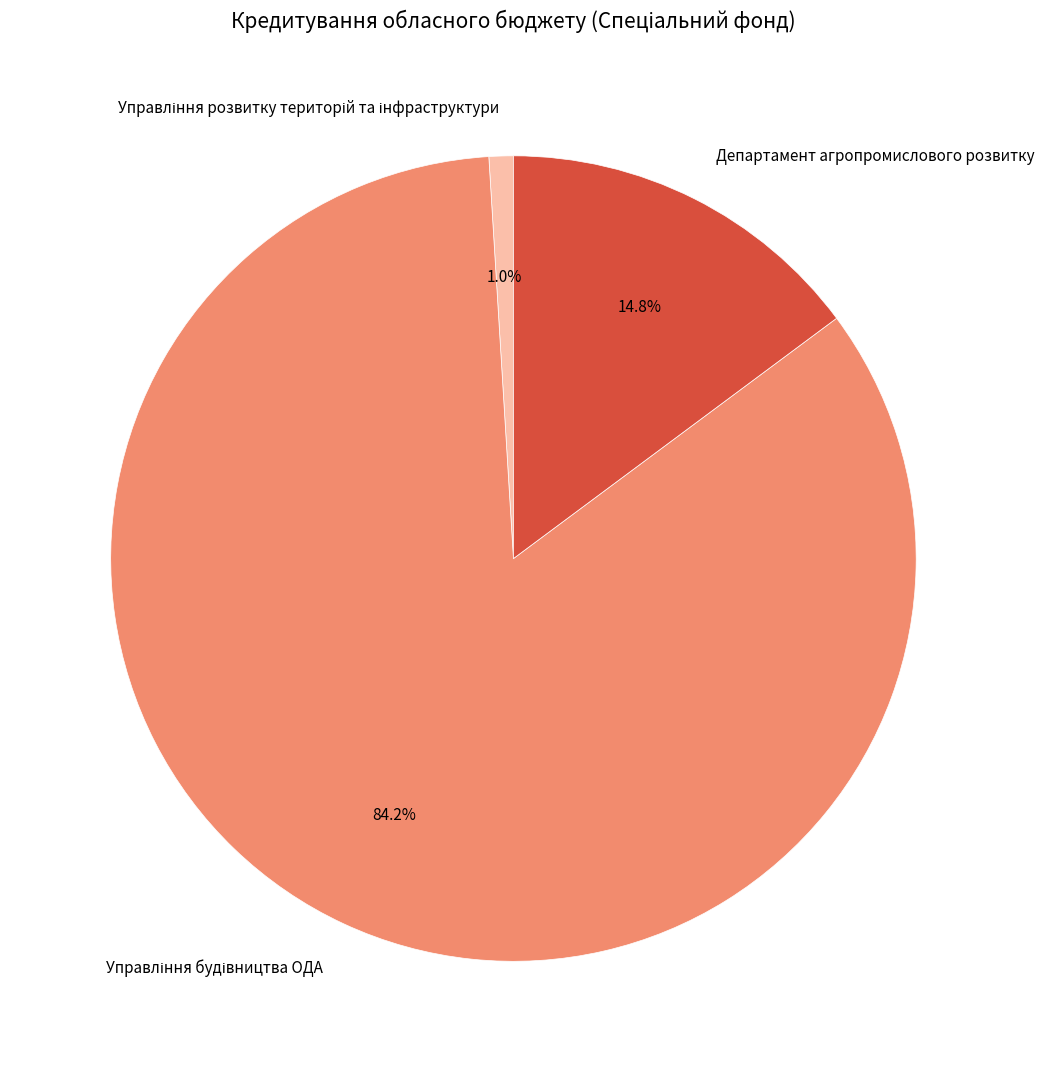

Is there any slice that represents more than half of the pie?

Yes